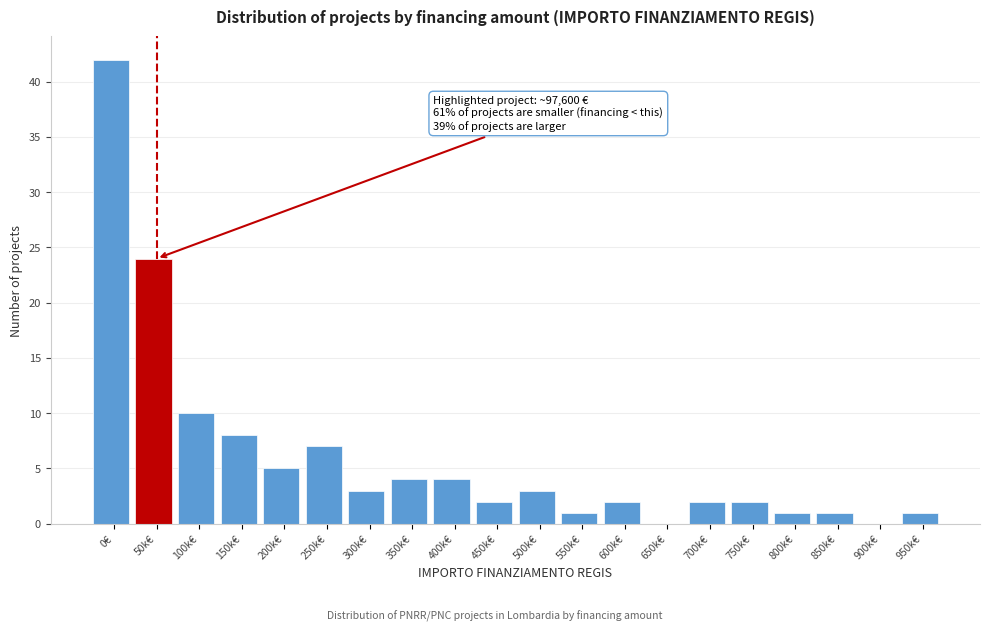

Reading right to left, transcribe all the data shown in this chart.

950k€=1	900k€=0	850k€=1	800k€=1	750k€=2	700k€=2	650k€=0	600k€=2	550k€=1	500k€=3	450k€=2	400k€=4	350k€=4	300k€=3	250k€=7	200k€=5	150k€=8	100k€=10	50k€=24	0€=42